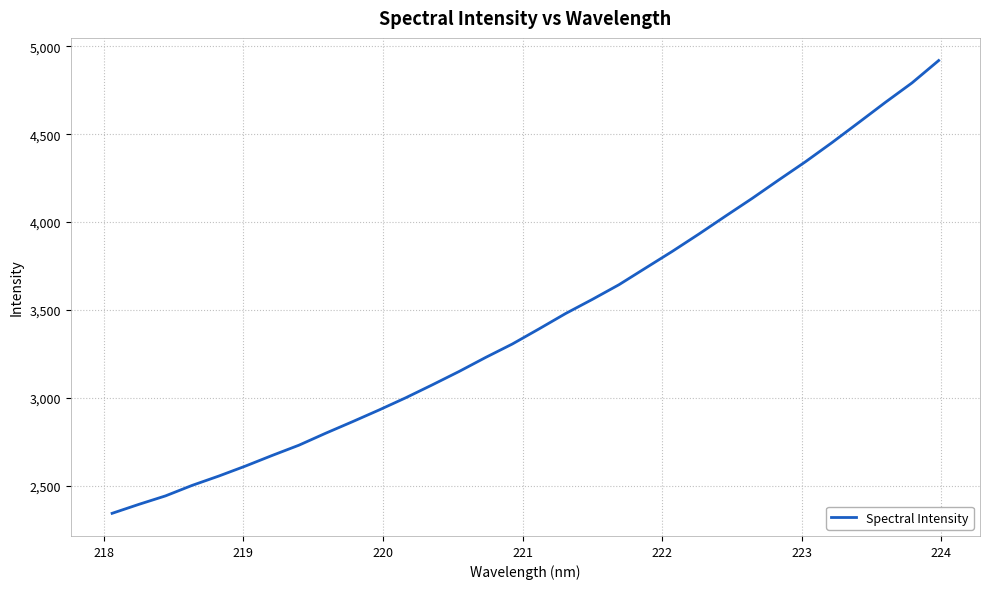

What is the difference between the maximum and minimum values?

2574.5